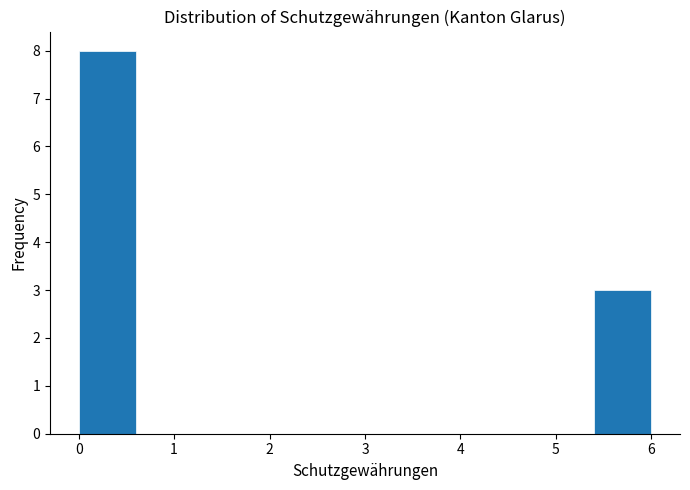

What is the height of the bar covering 5.4 to 6.0 on the x-axis? The values are not printed on the chart, so give them approximately, as read against the axis.

3